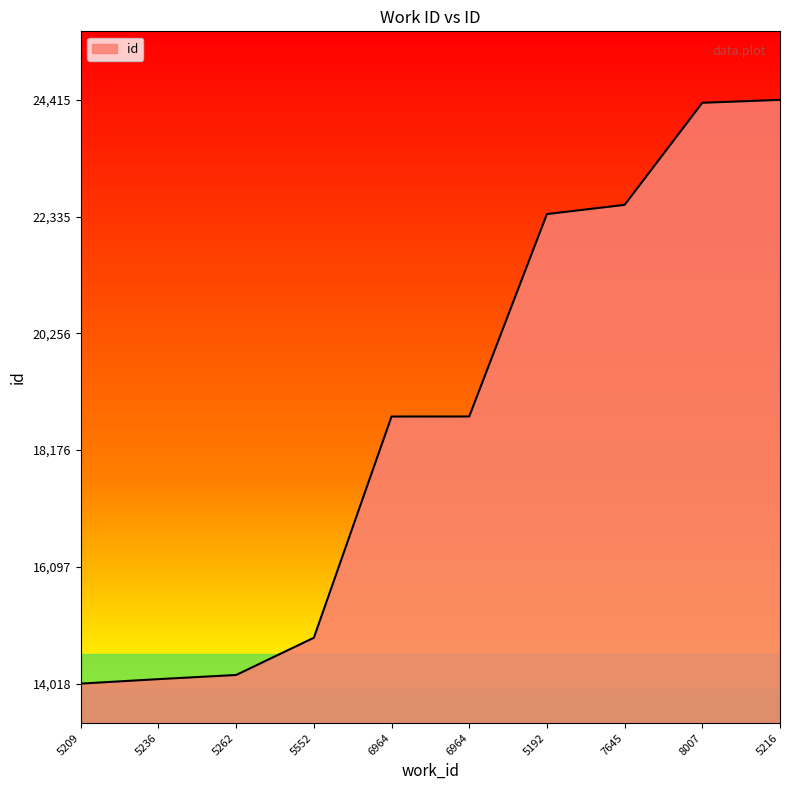

What is the difference between the values at 5192 and 5552?

7546